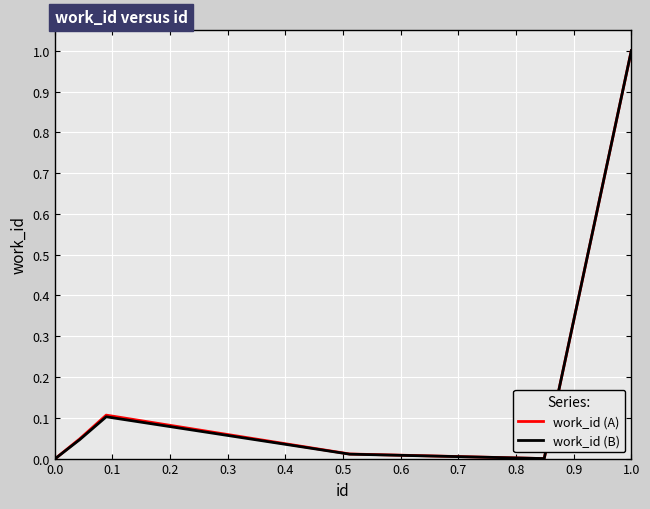

True or false: work_id (B) has more than 0 points higher than both neighbors.

True